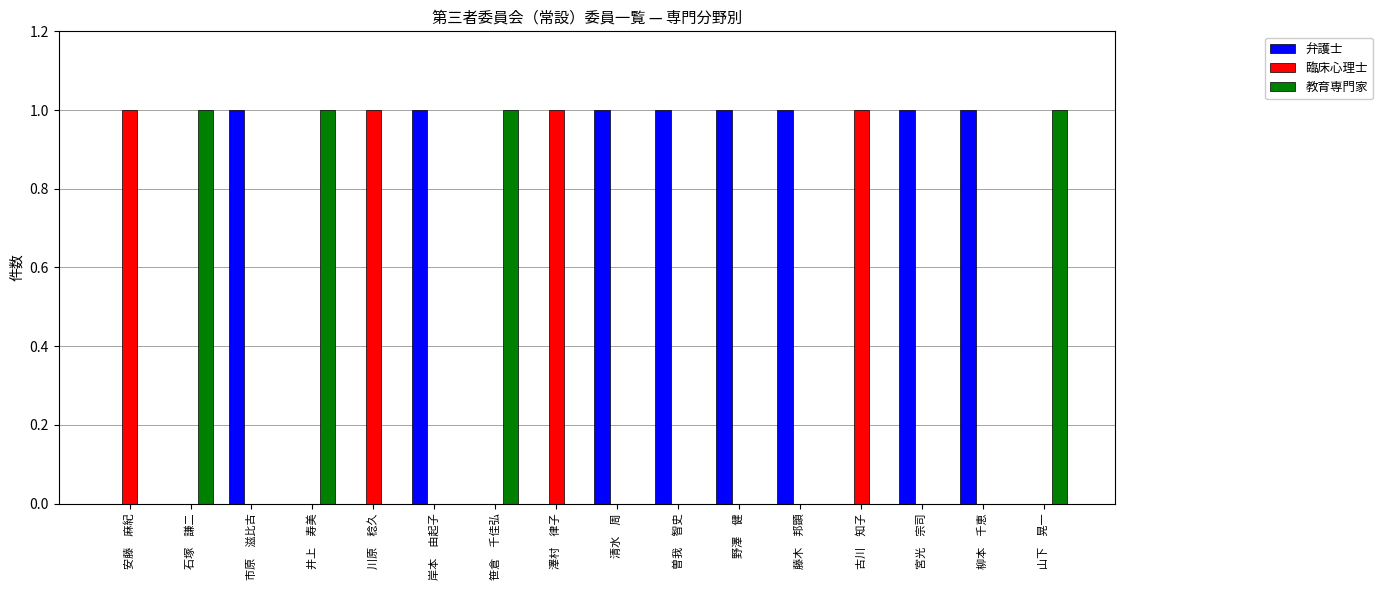

Are the bars horizontal?

No